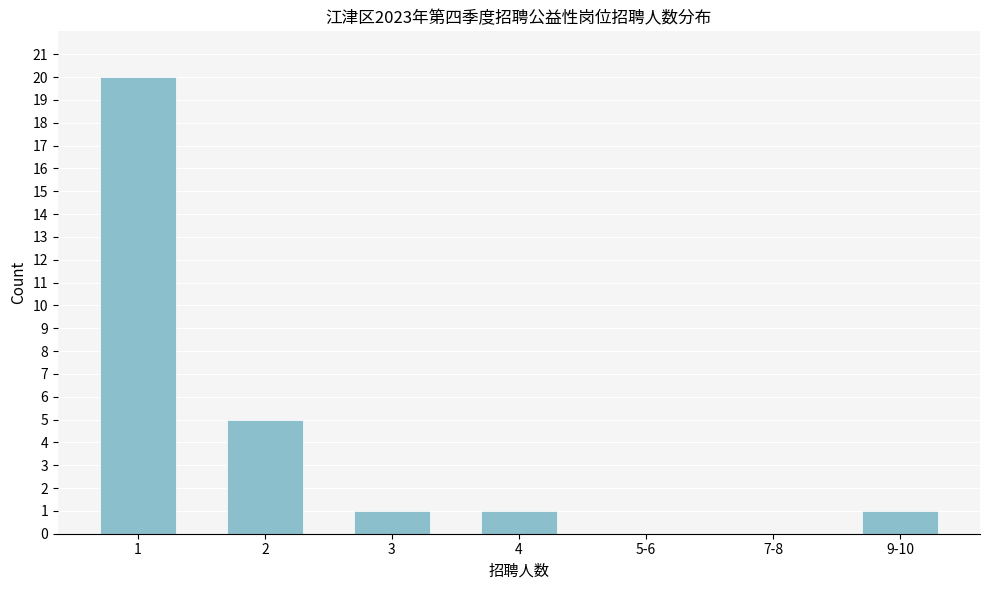

Reading left to right, transcribe all the data shown in this chart.

1=20	2=5	3=1	4=1	5-6=0	7-8=0	9-10=1